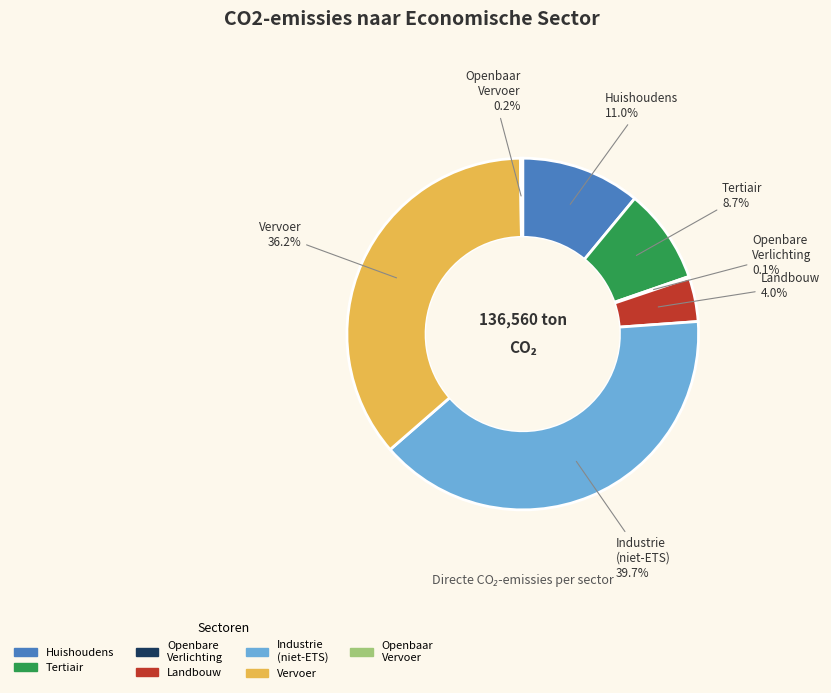

Is there a majority slice in this chart?

No